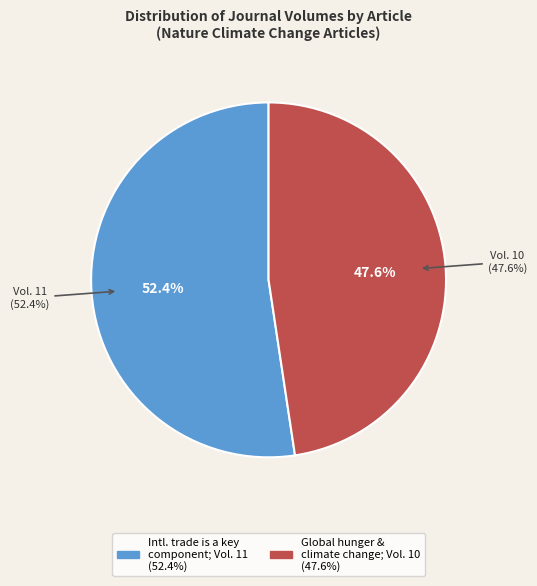

Which has a higher value, International trade is a key component (Nature Climate Change, 2021) or Global hunger and climate change adaptation (Nature Climate Change, 2020)?

International trade is a key component (Nature Climate Change, 2021)